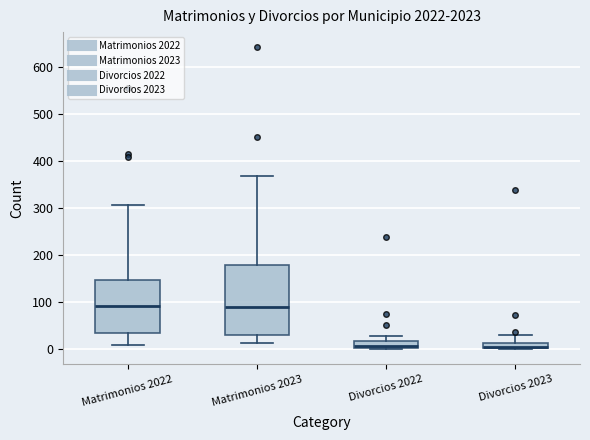

Where is the upper edge of the box for Divorcios 2022 on the y-axis? The values are not printed on the chart, so give them approximately, as read against the axis.

20